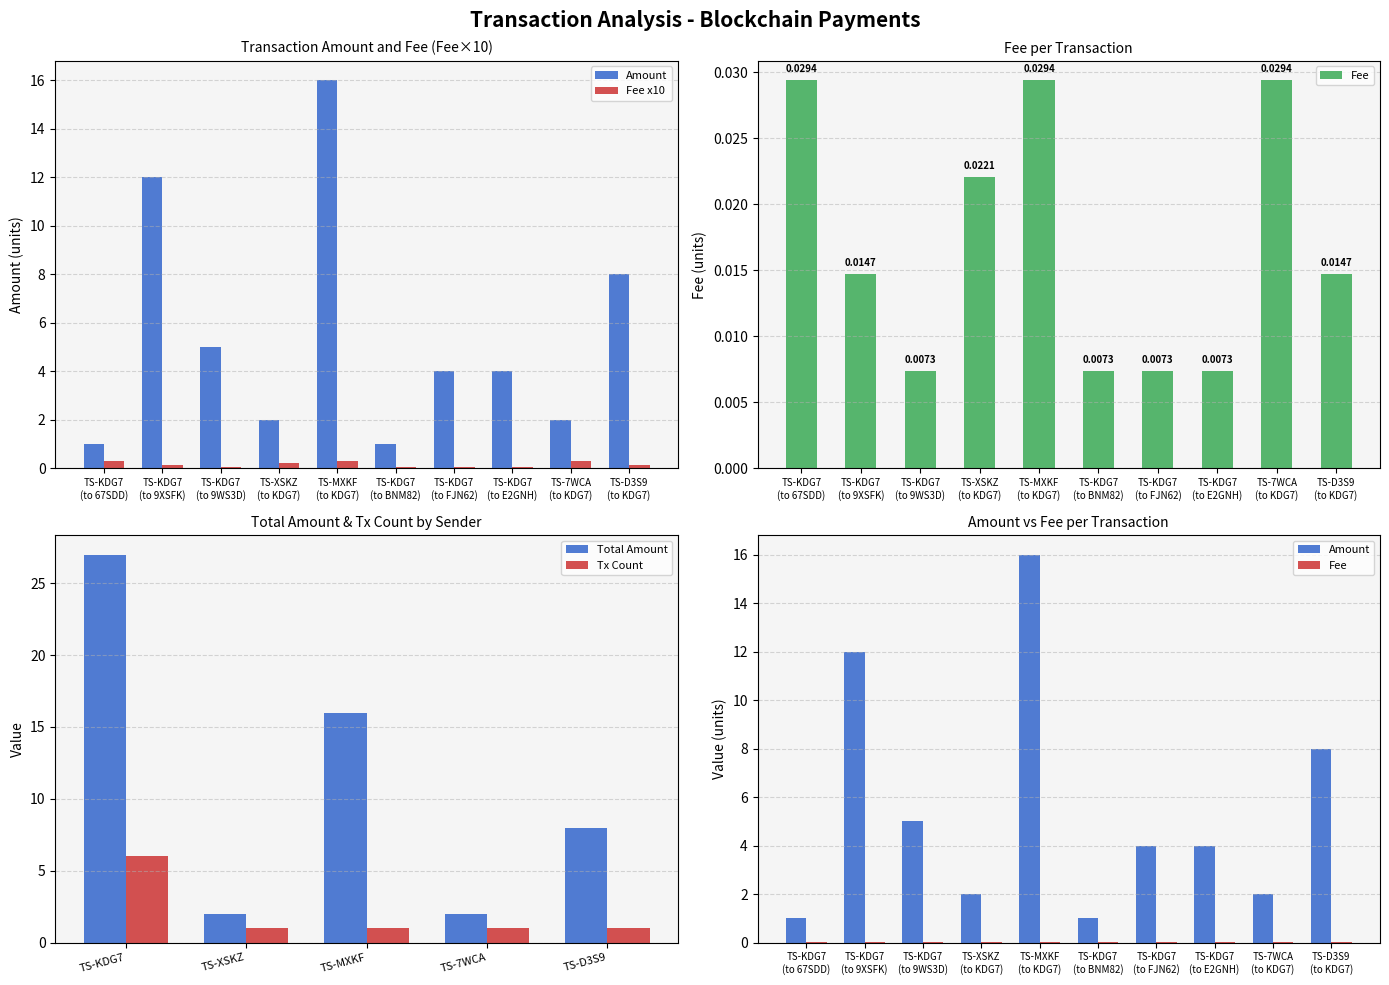

Does the chart contain stacked bars?

No